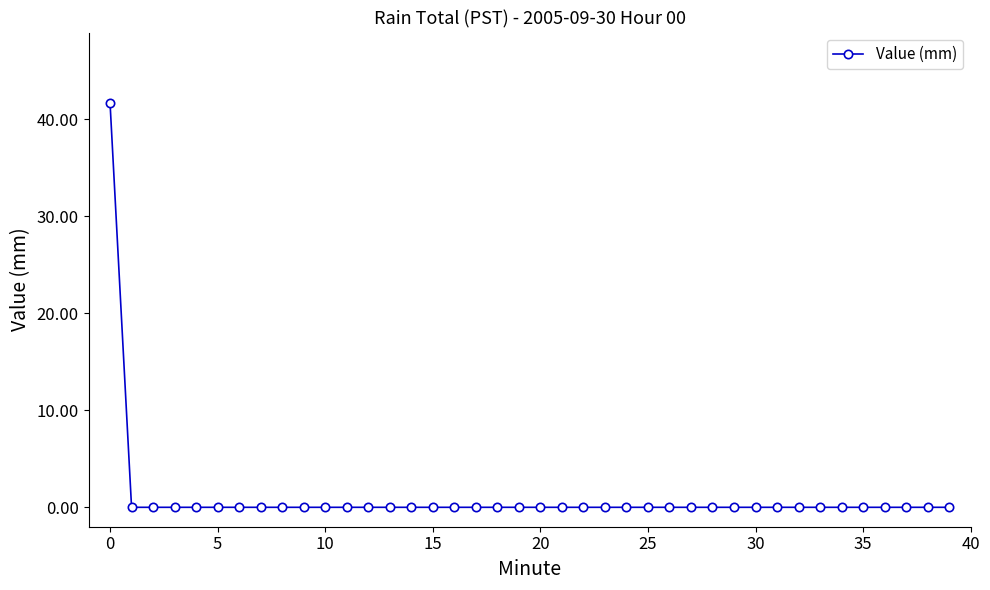

What is the greatest value displayed?

41.7